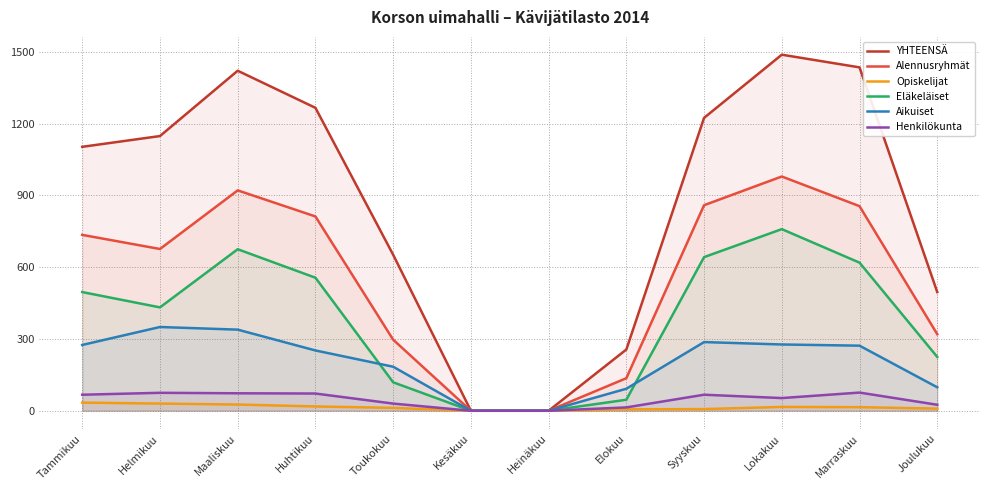

True or false: Aikuiset and YHTEENSÄ cross at least once.

False